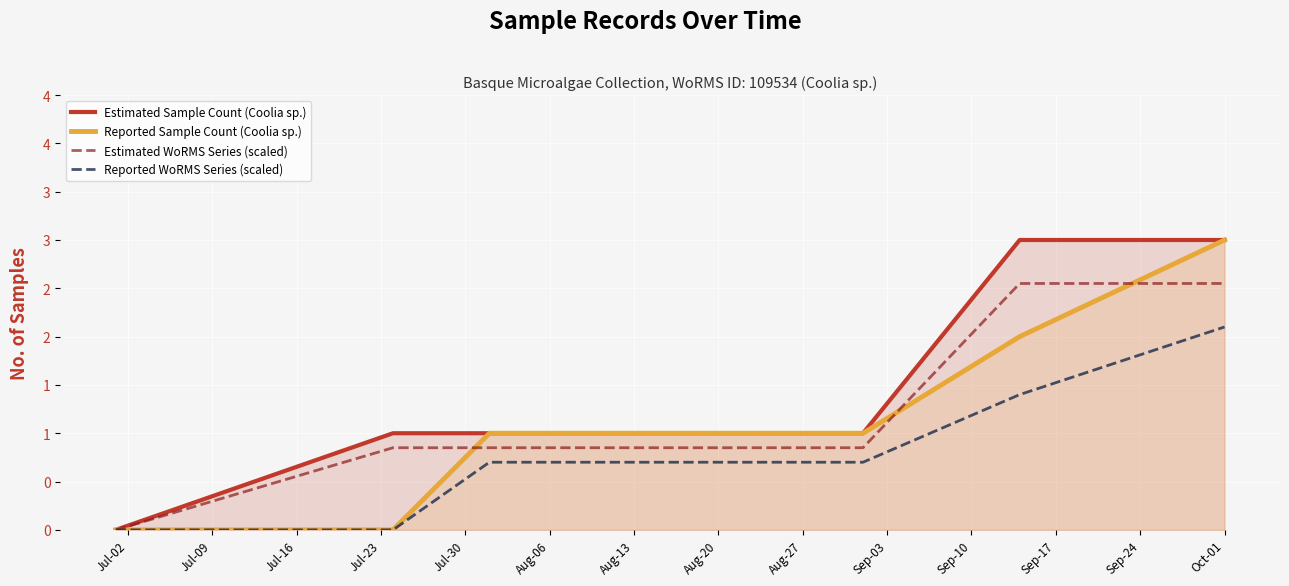

Is the value of Estimated Sample Count (Coolia sp.) at Jul-02 greater than the value of Estimated WoRMS Series (scaled) at Jul-30?

No